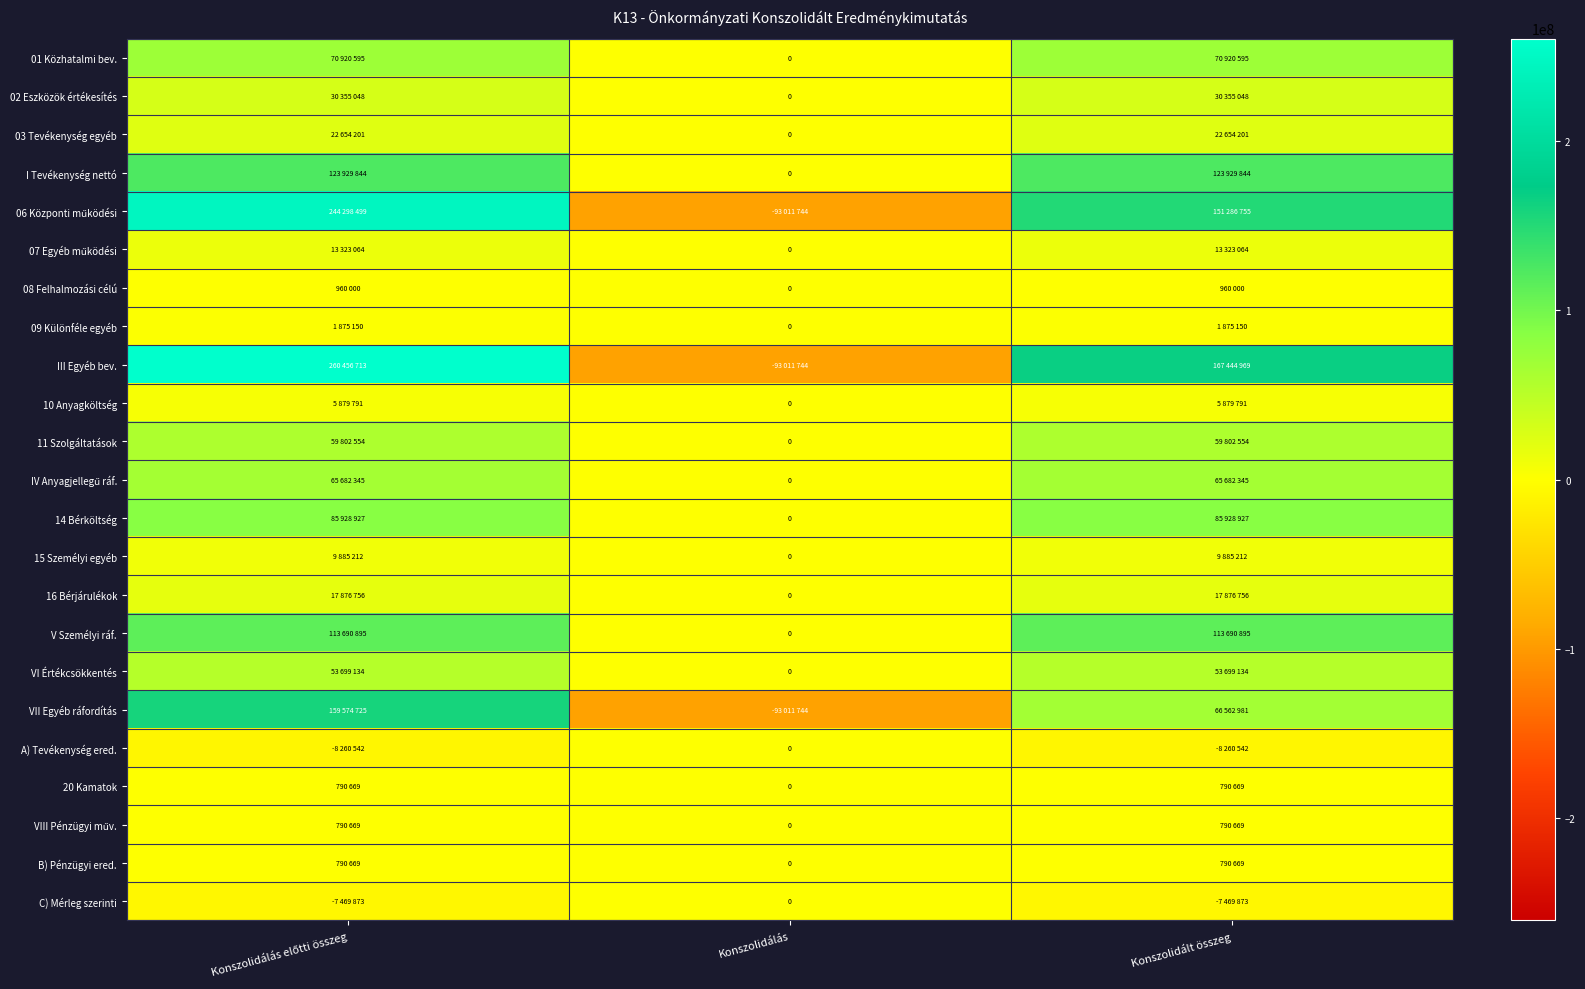

Between Konszolidálás előtti összeg and Konszolidált összeg, which series saw the biggest shift?

06 Központi működési